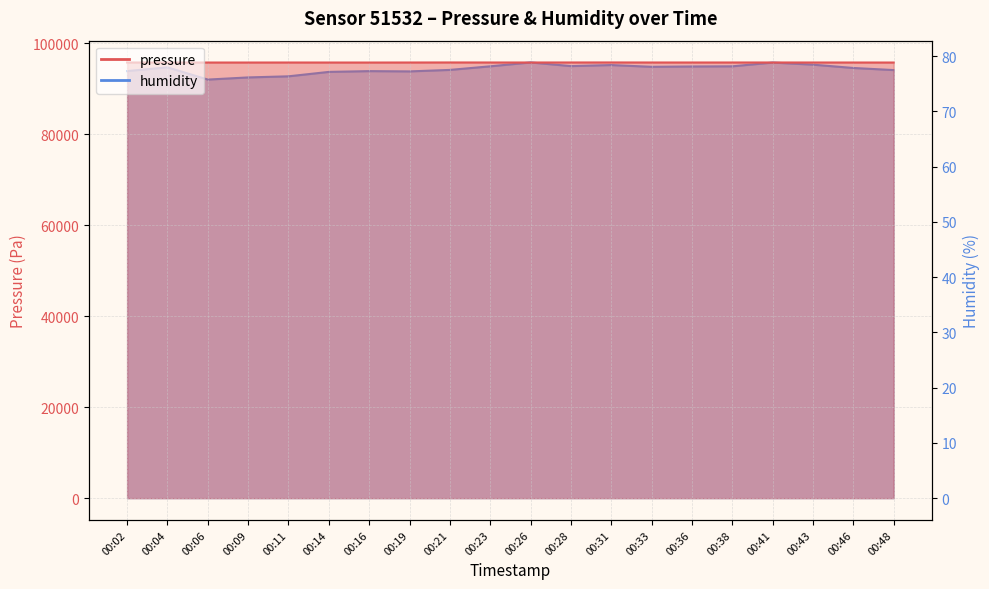

The humidity series shows 133.8 at 00:38. True or false?

False